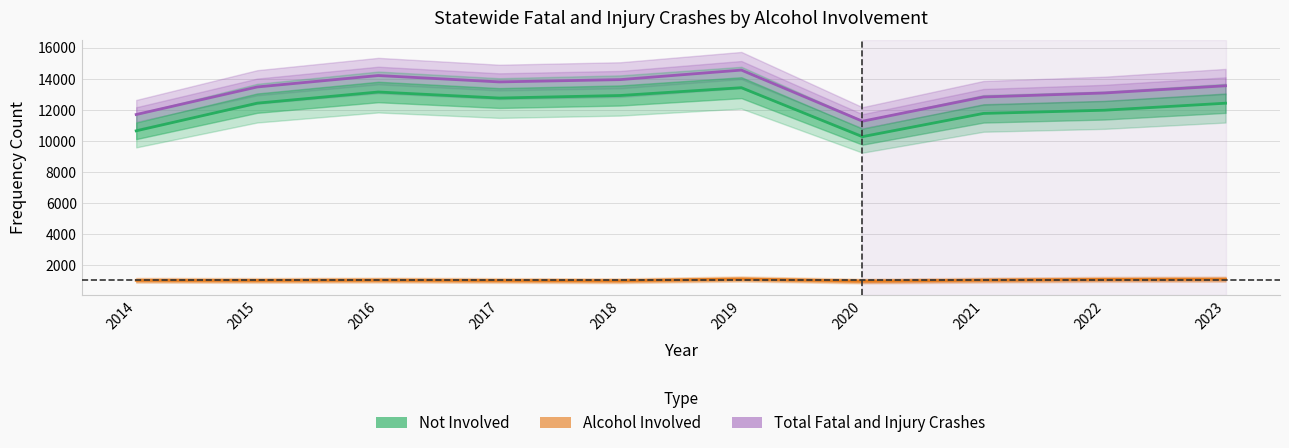

Reading left to right, extract all data points from this chart.

Total Fatal and Injury Crashes: 11704	13476	14210	13801	13948	14561	11275	12833	13089	13552
Not Involved: 10656	12435	13152	12764	12928	13428	10279	11775	11981	12432
Alcohol Involved: 1048	1041	1058	1037	1020	1133	996	1058	1108	1120